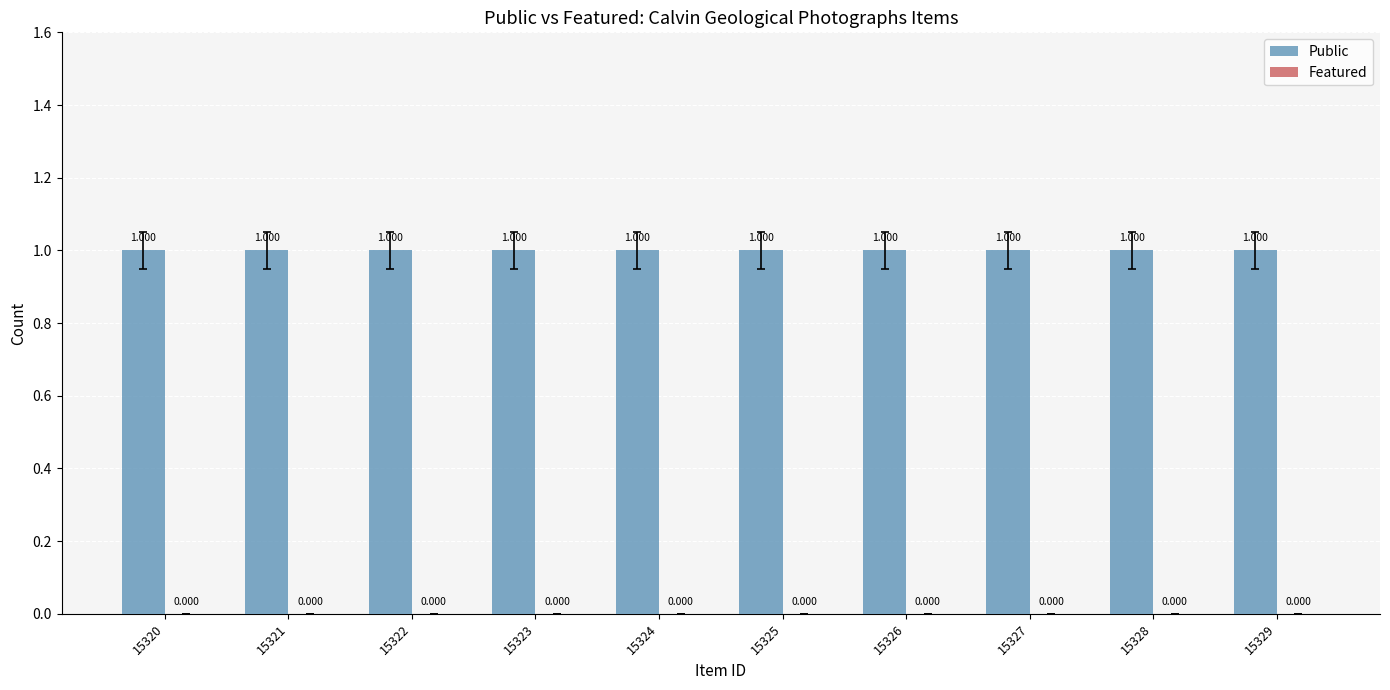

The Public series shows 1 at 15321. True or false?

True